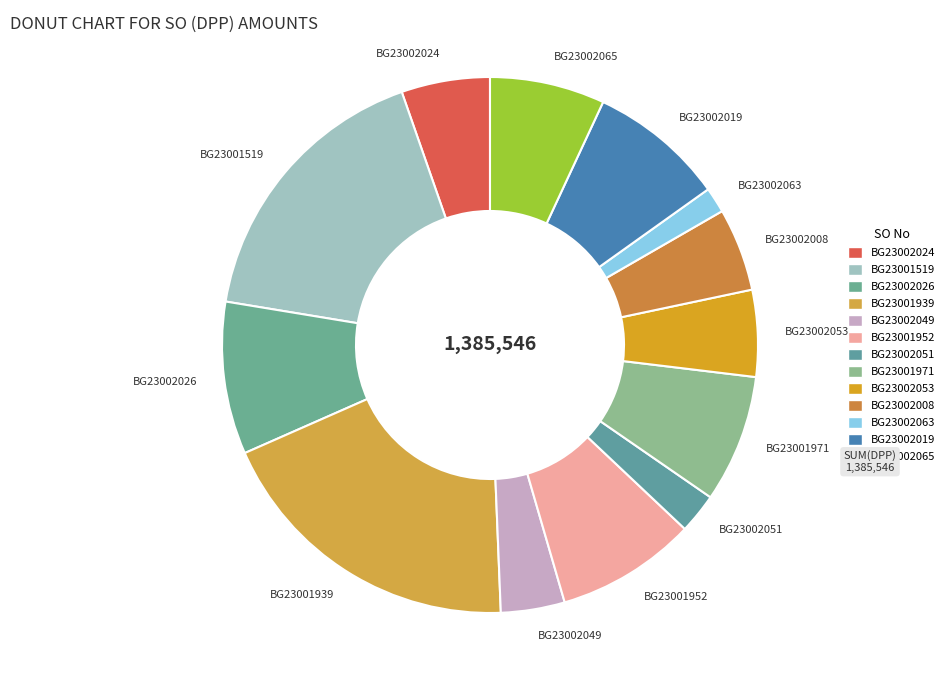

Is it true that BG23002024 is 5% of the pie?

True